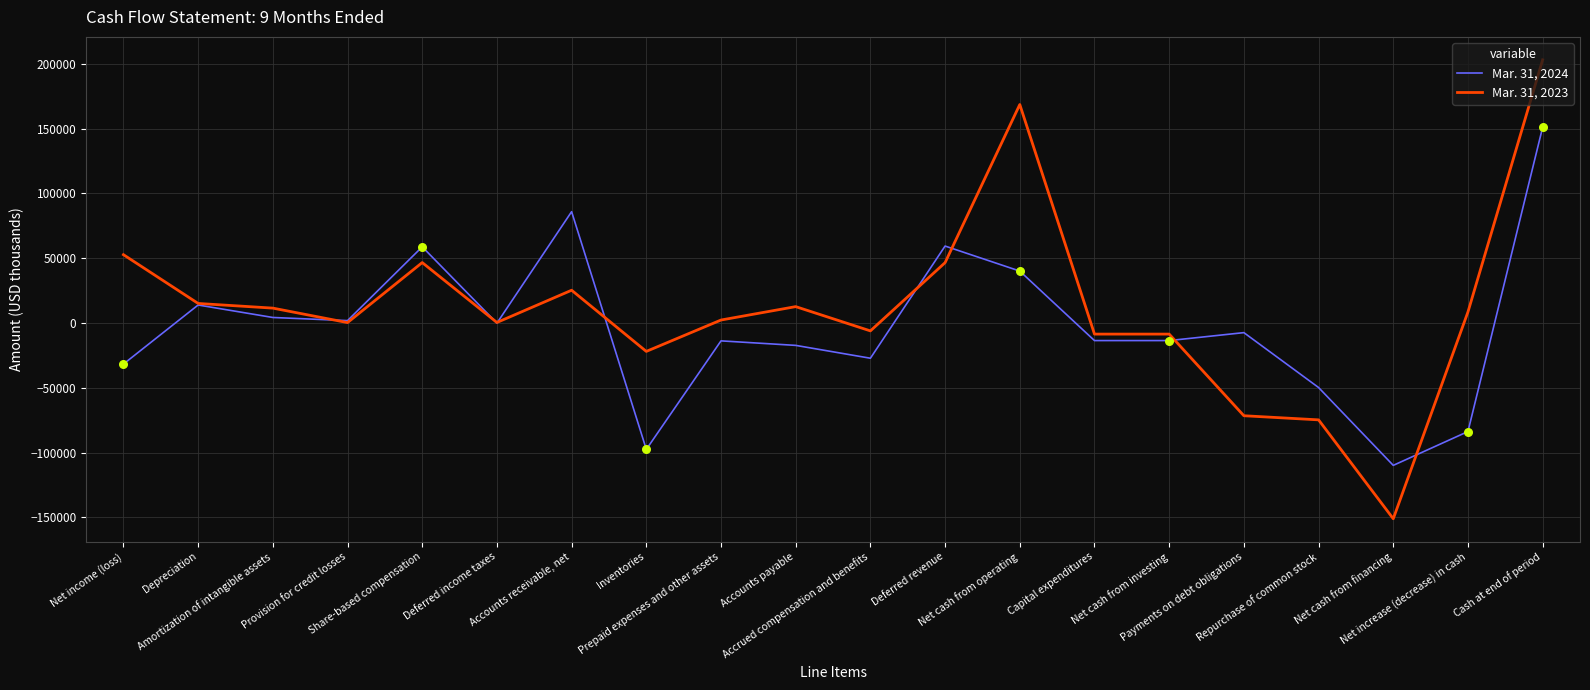

Which series has the widest spread of values?

Mar. 31, 2023